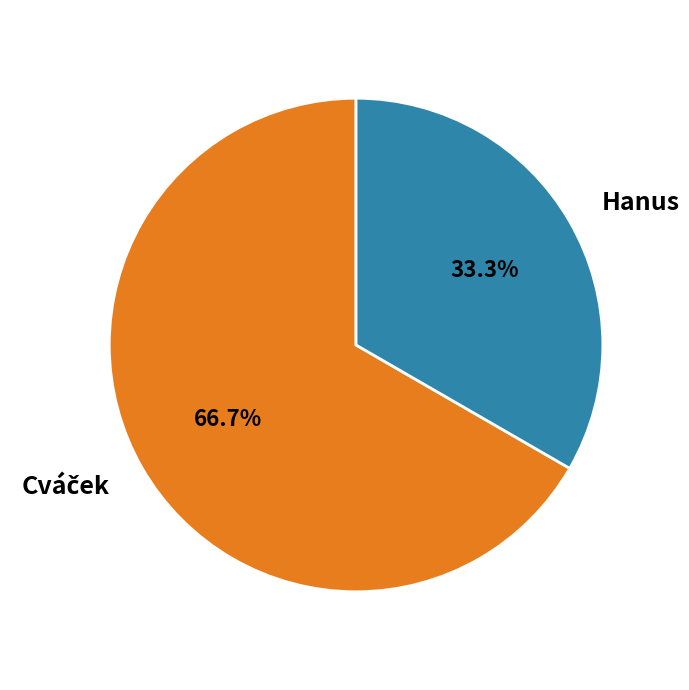

Which category has the smallest portion of the pie?

Hanus